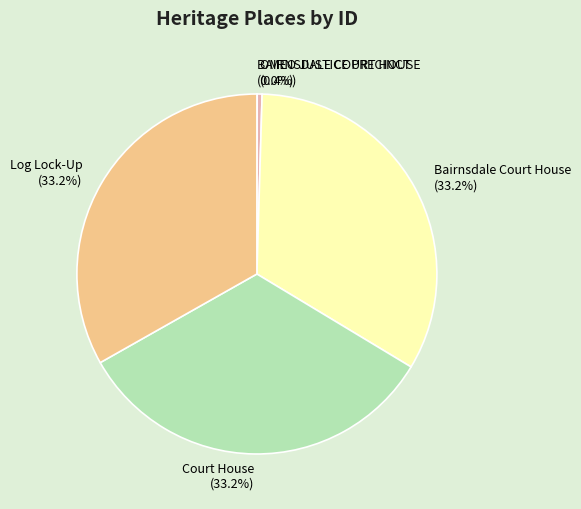

The Court House slice represents 33% of the pie. True or false?

True